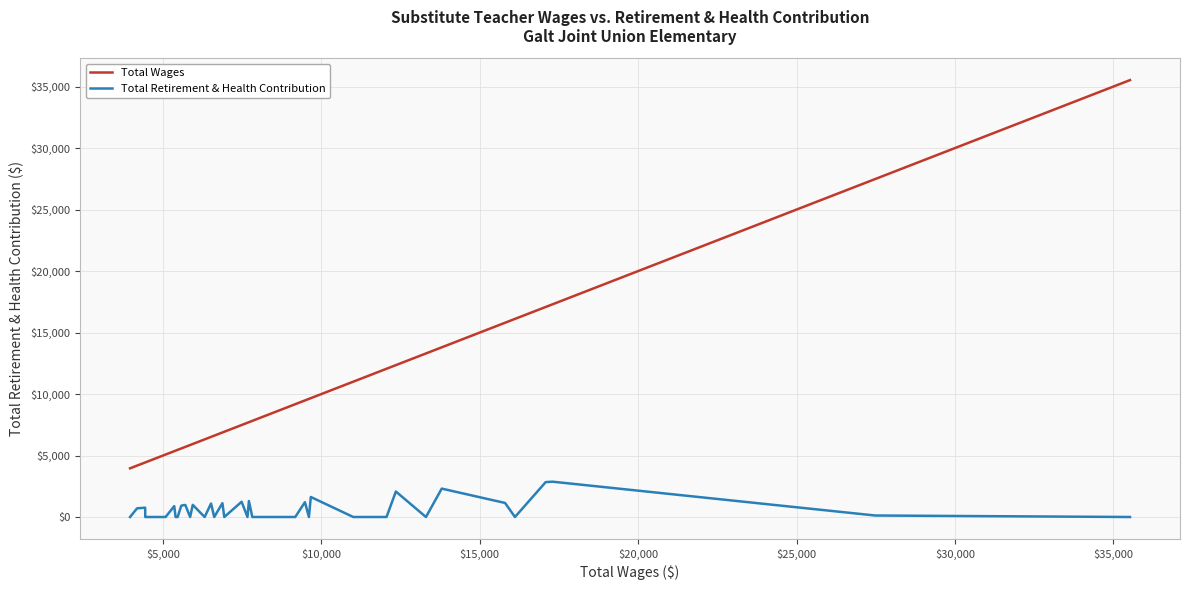

What is the maximum value for Total Wages?

35528